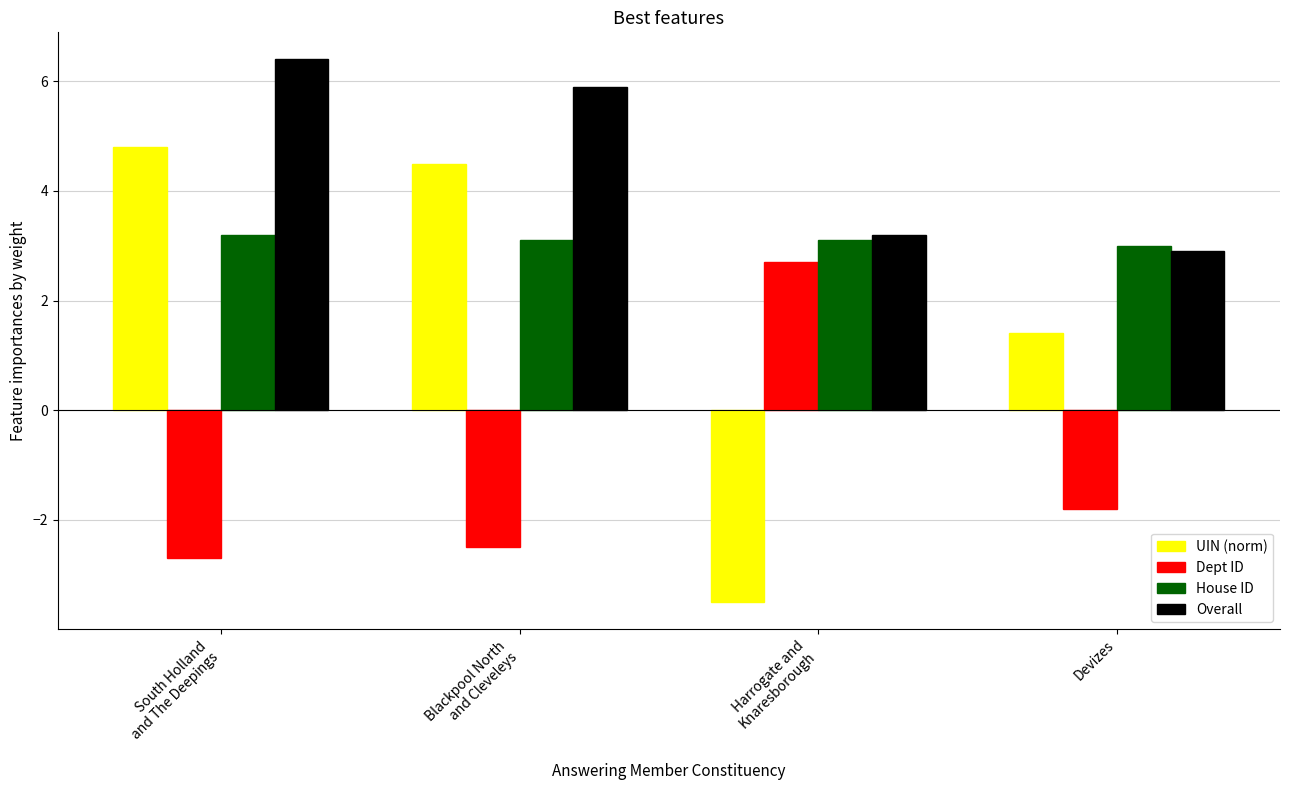

Which category has the lowest value across all series?

Harrogate and
Knaresborough